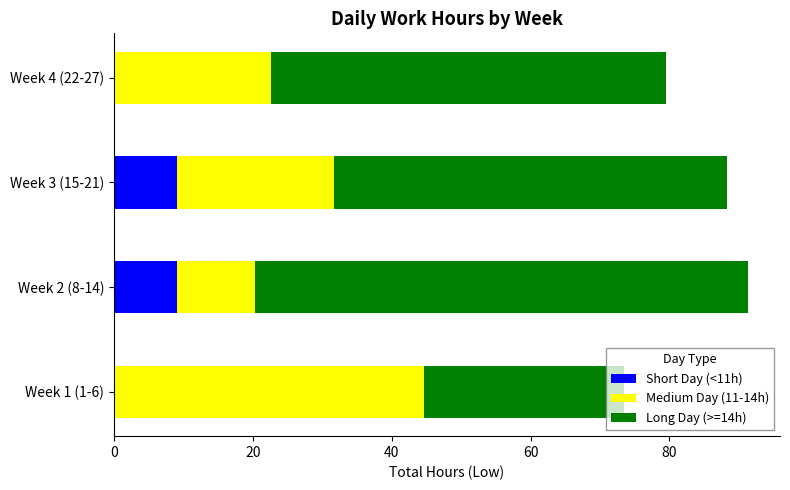

Count the number of categories in the chart.

4